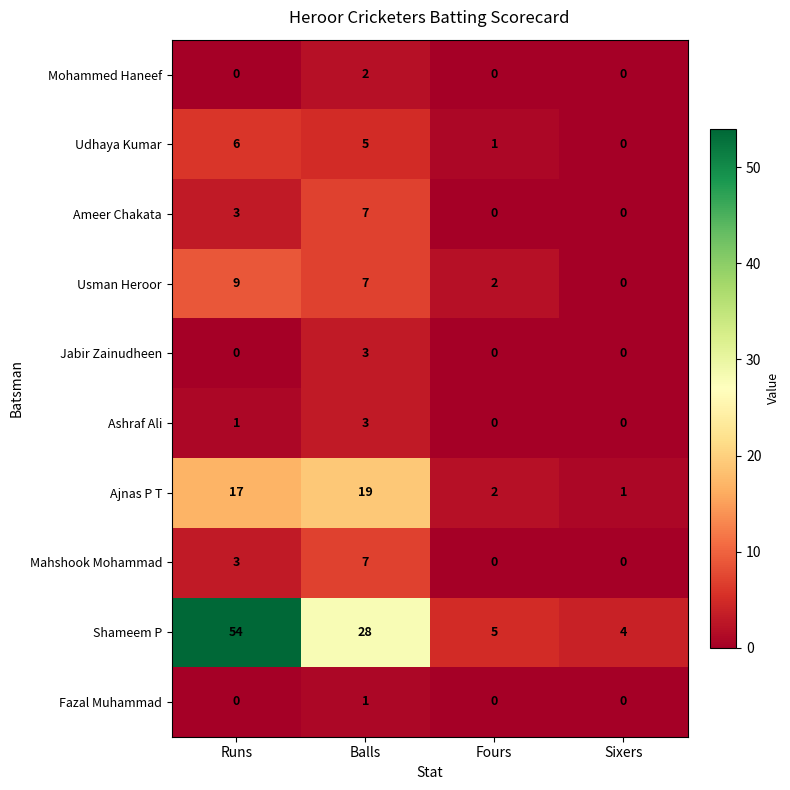

What is the difference between the maximum and minimum values in the Ameer Chakata series?

7